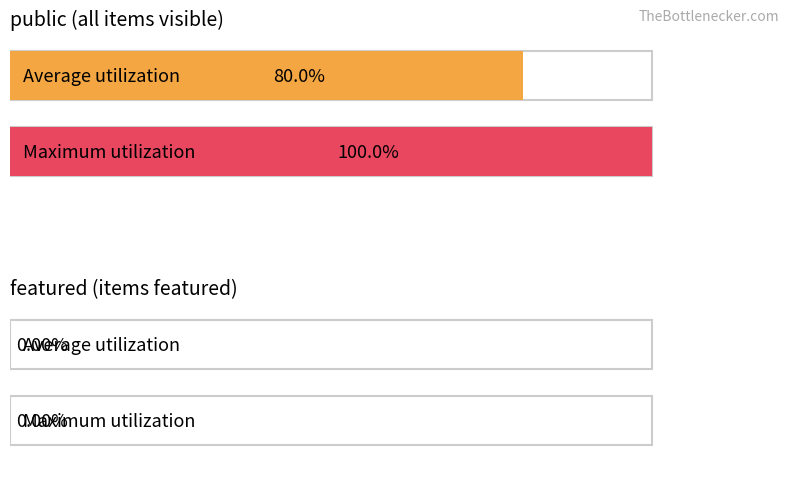

What are all the series names shown in the legend?

public, featured